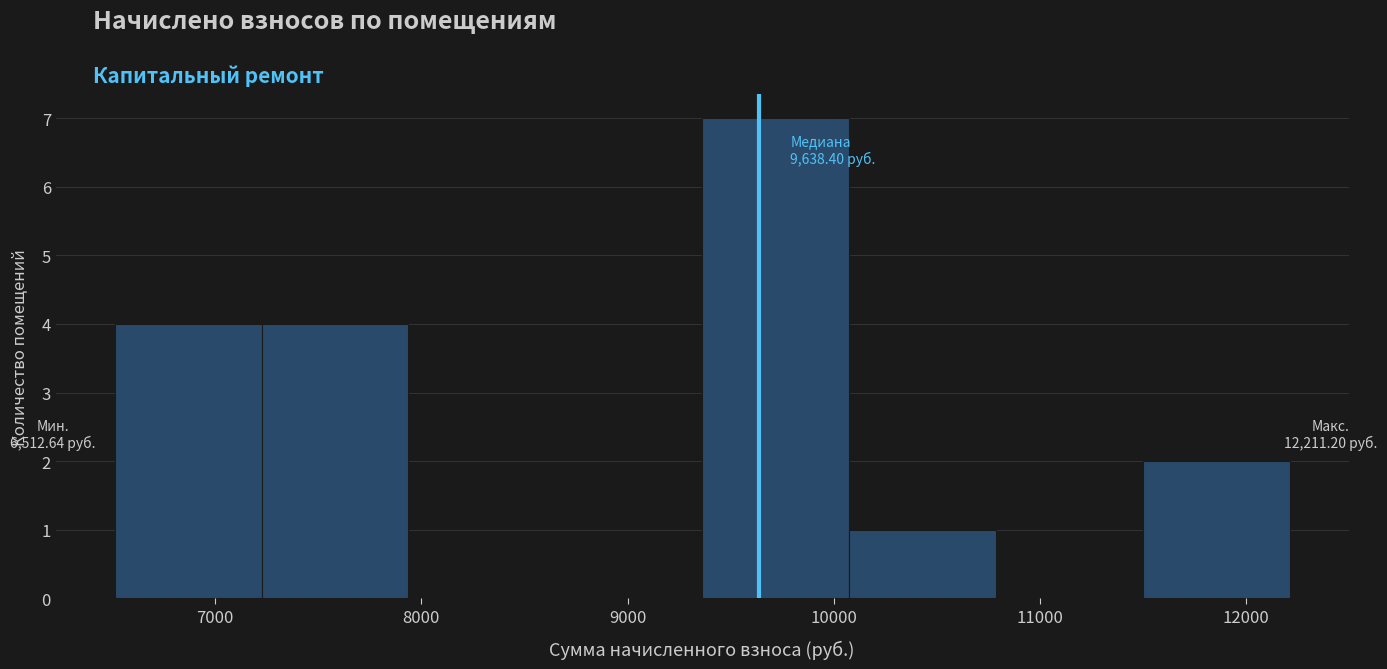

Over which range of the x-axis is the bar tallest?

9400 to 10100